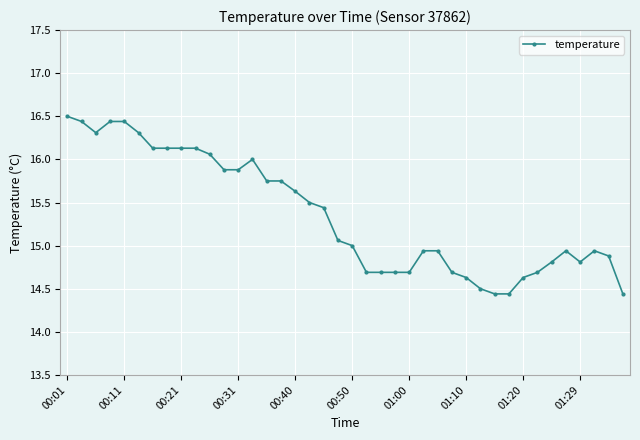

Count the number of data series in this chart.

1